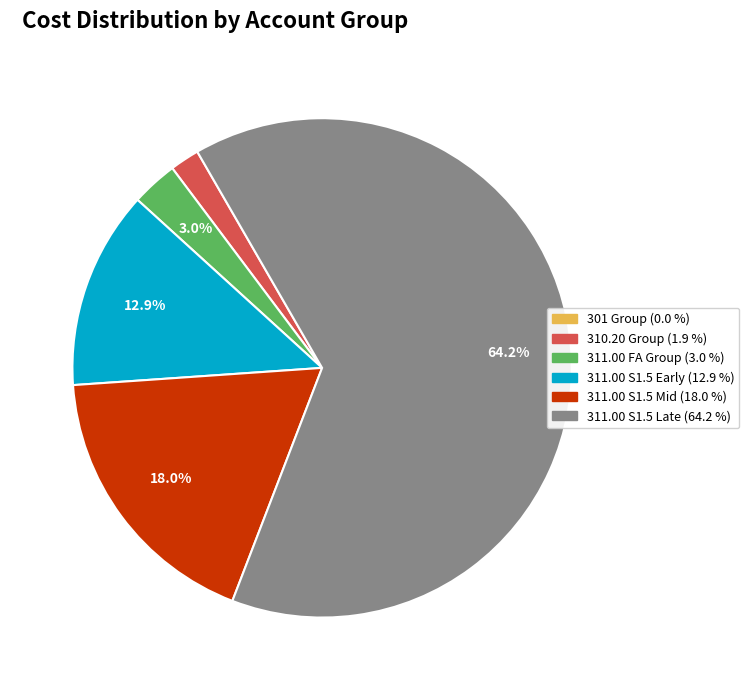

Does any single category account for the majority?

Yes